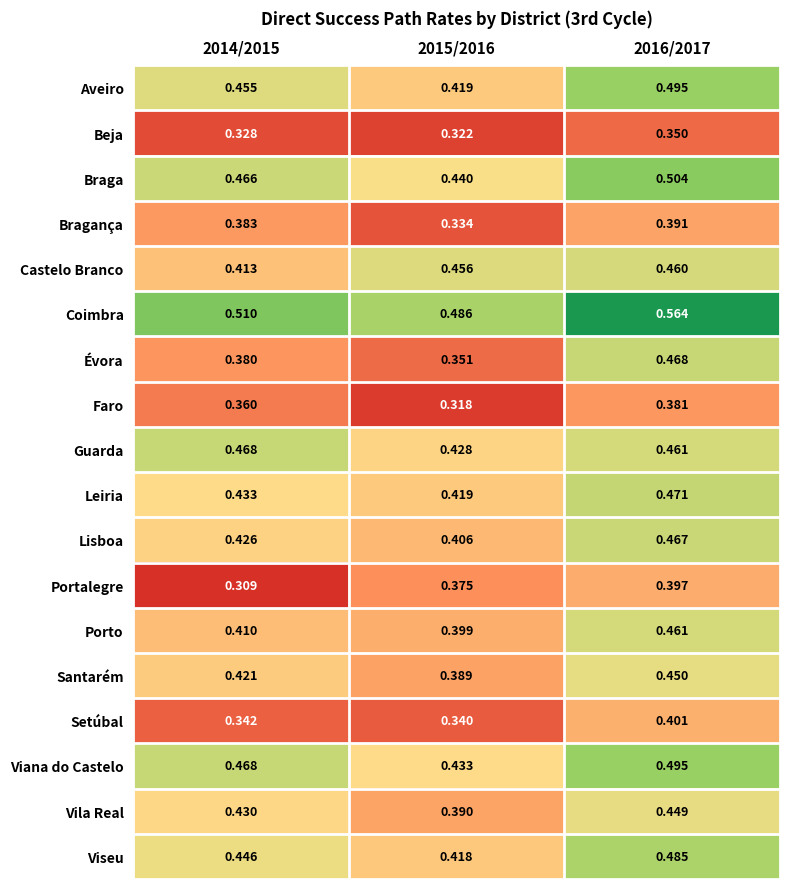

Is the value of Guarda at 2016/2017 greater than the value of Aveiro at 2015/2016?

Yes